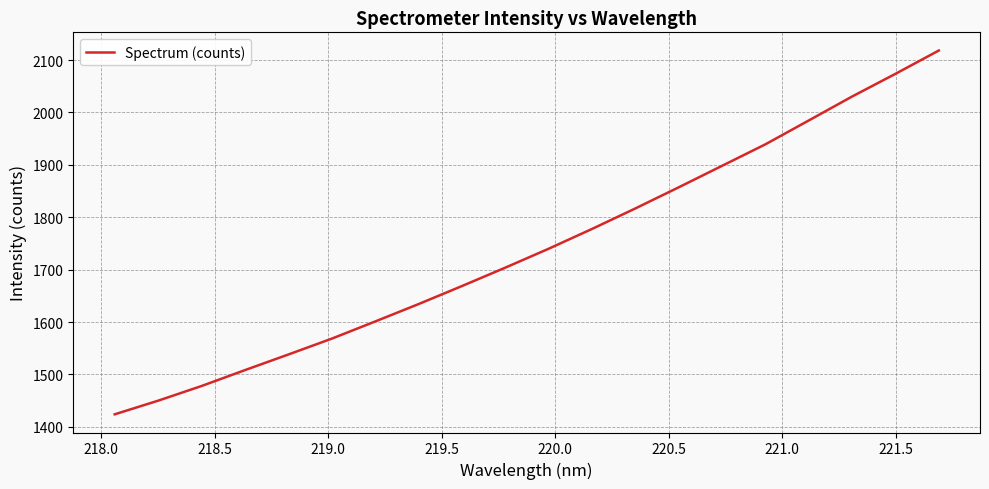

How many lines are shown in the chart?

1